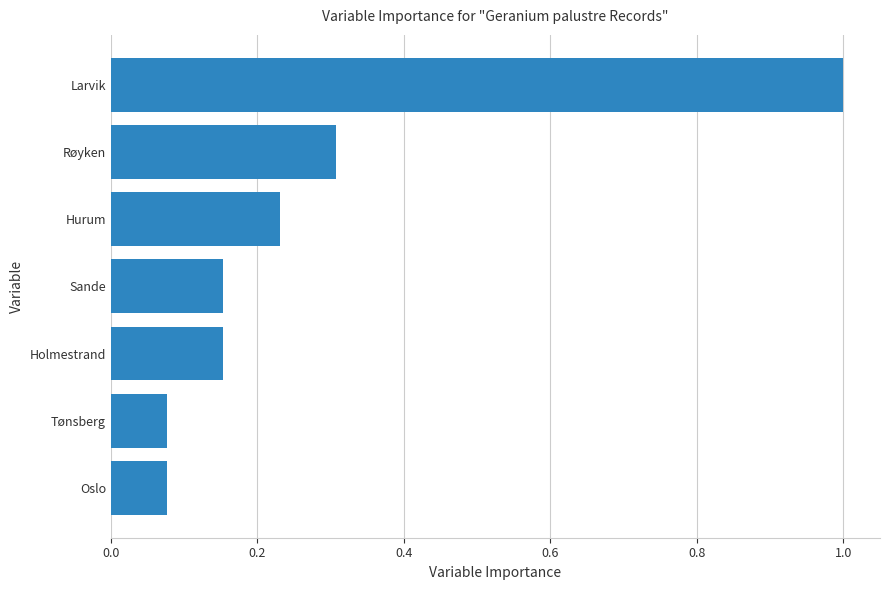

What value does the data have at Larvik?

1.0